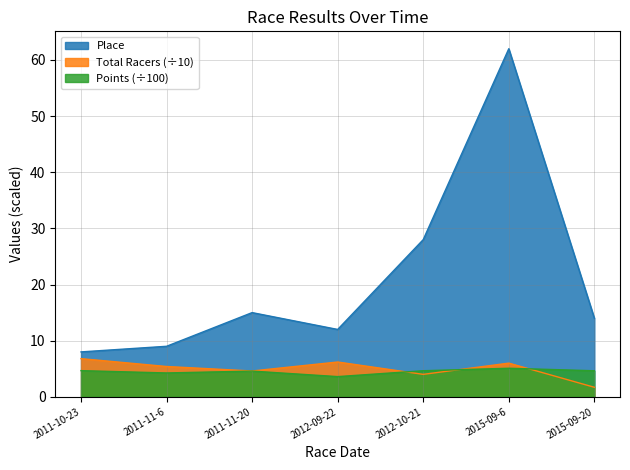

Which label corresponds to the largest value in the chart?

2015-09-6